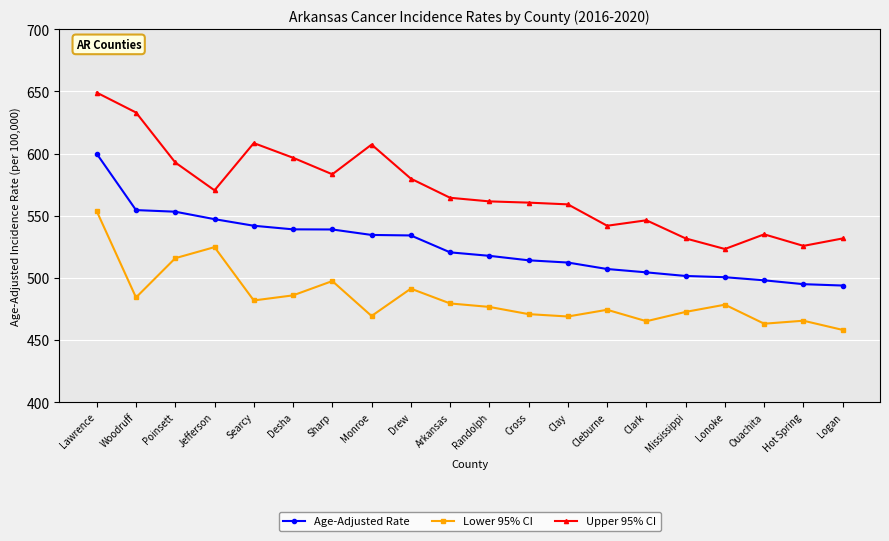

What is the sum of the Age-Adjusted Rate values at Clay and Desha?

1051.3